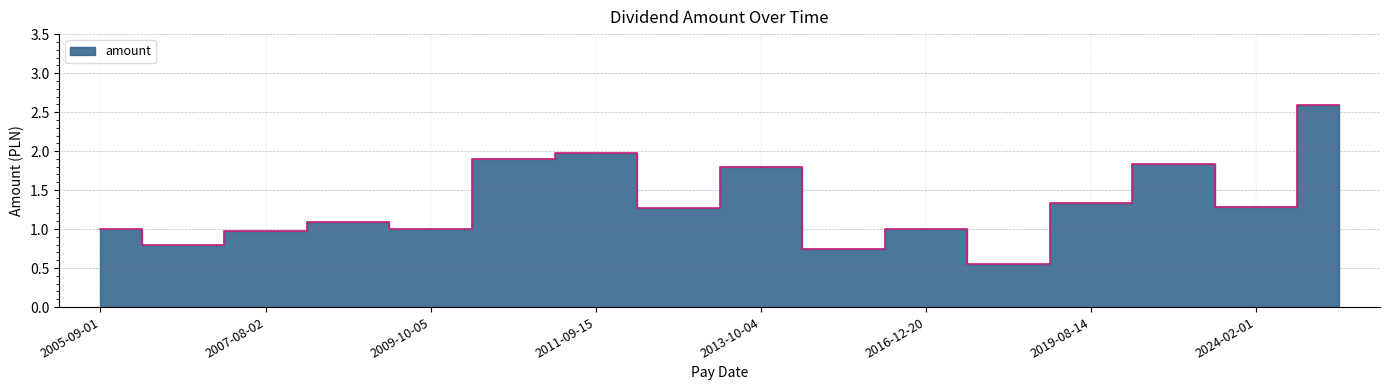

How many points are higher than both their immediate neighbors (excluding endpoints)?

5